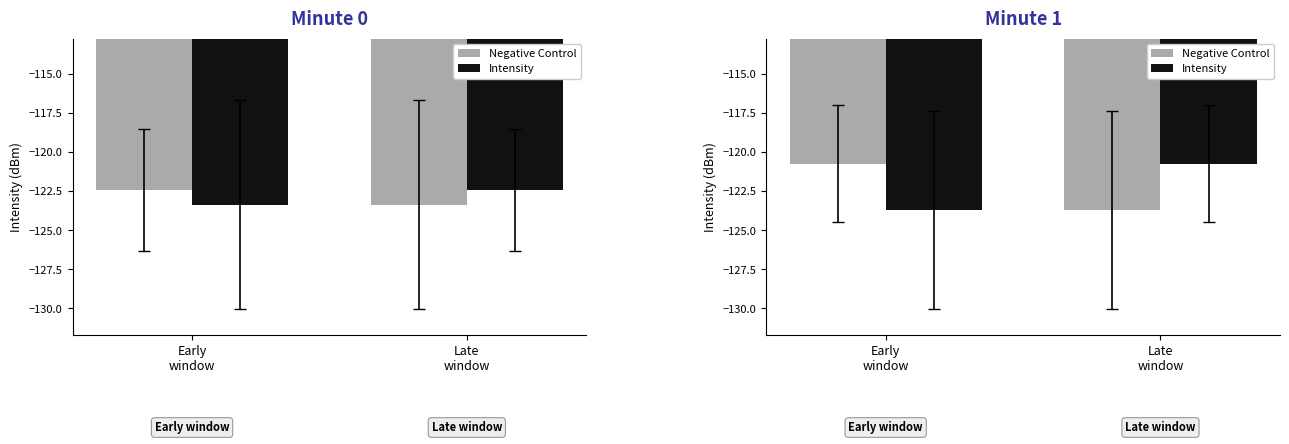

Does the chart contain stacked bars?

No